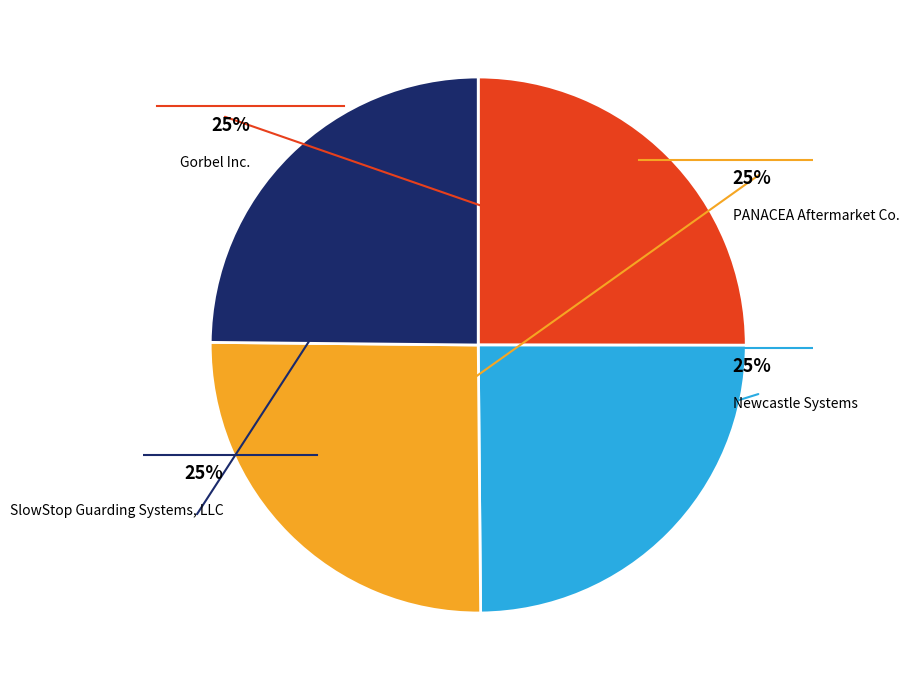

To the nearest percent, what is the average slice percentage?

25%